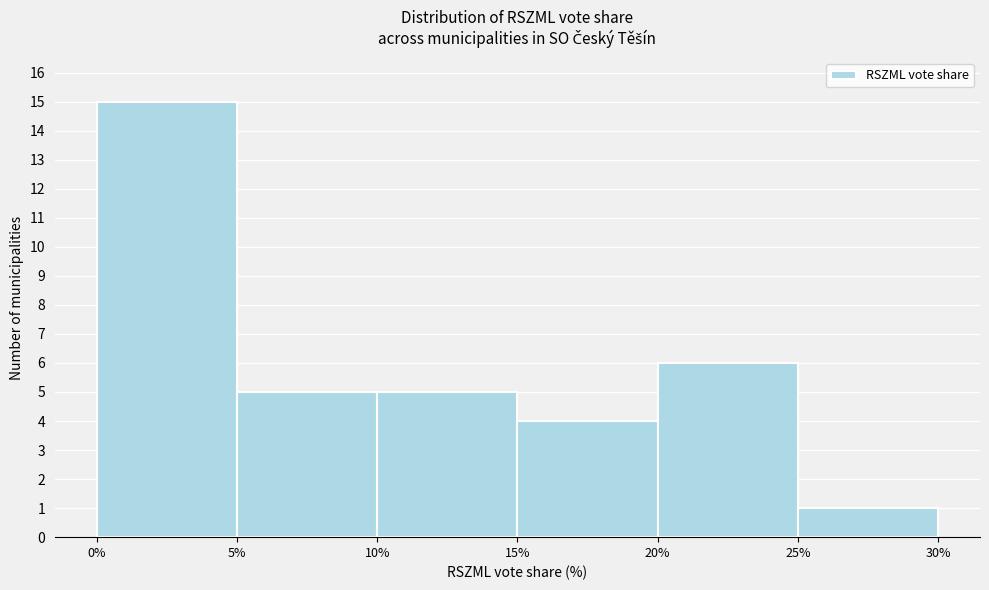

What is the height of the bar covering 25% to 30% on the x-axis? The values are not printed on the chart, so give them approximately, as read against the axis.

1